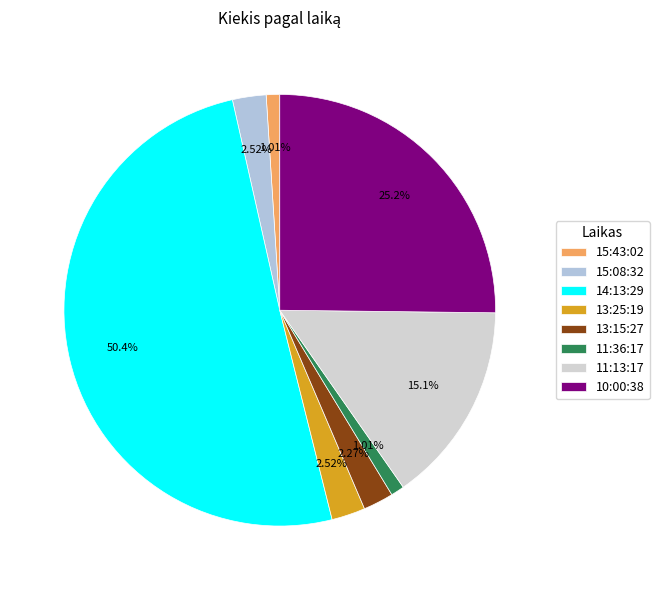

The 11:36:17 slice represents 8% of the pie. True or false?

False